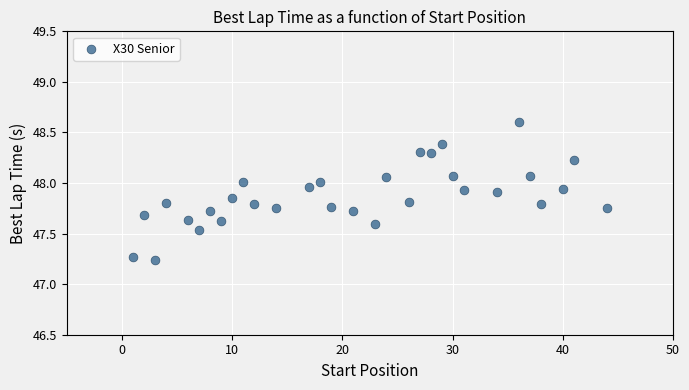

What is the range of Y values (max minus min)?

1.4